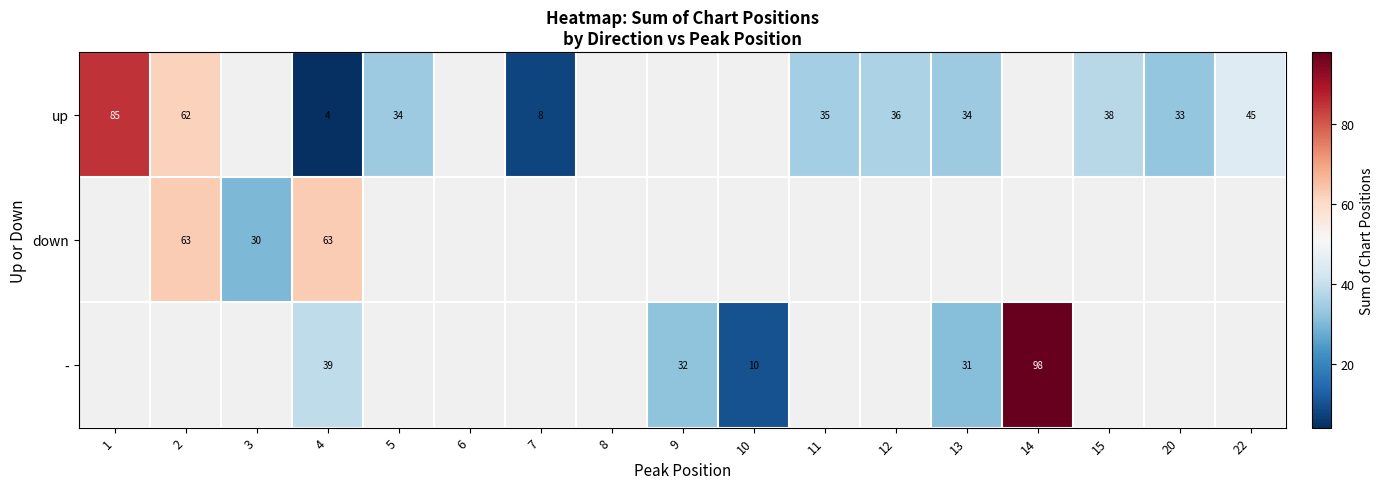

True or false: down has a value of 83.3 at 4.

False